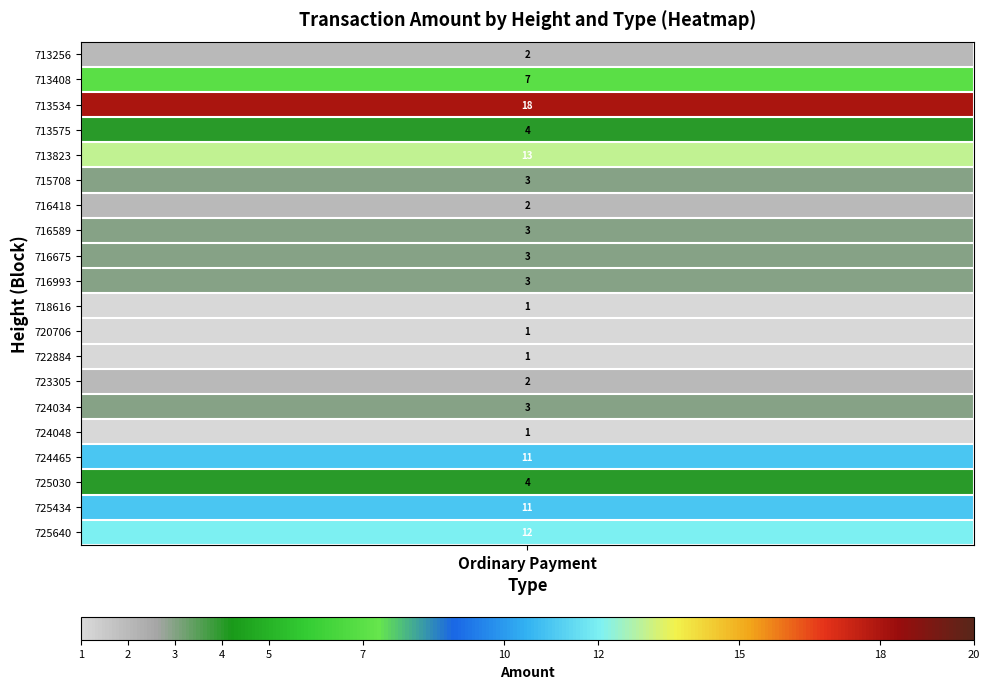

The value at 715708 is 3. True or false?

True